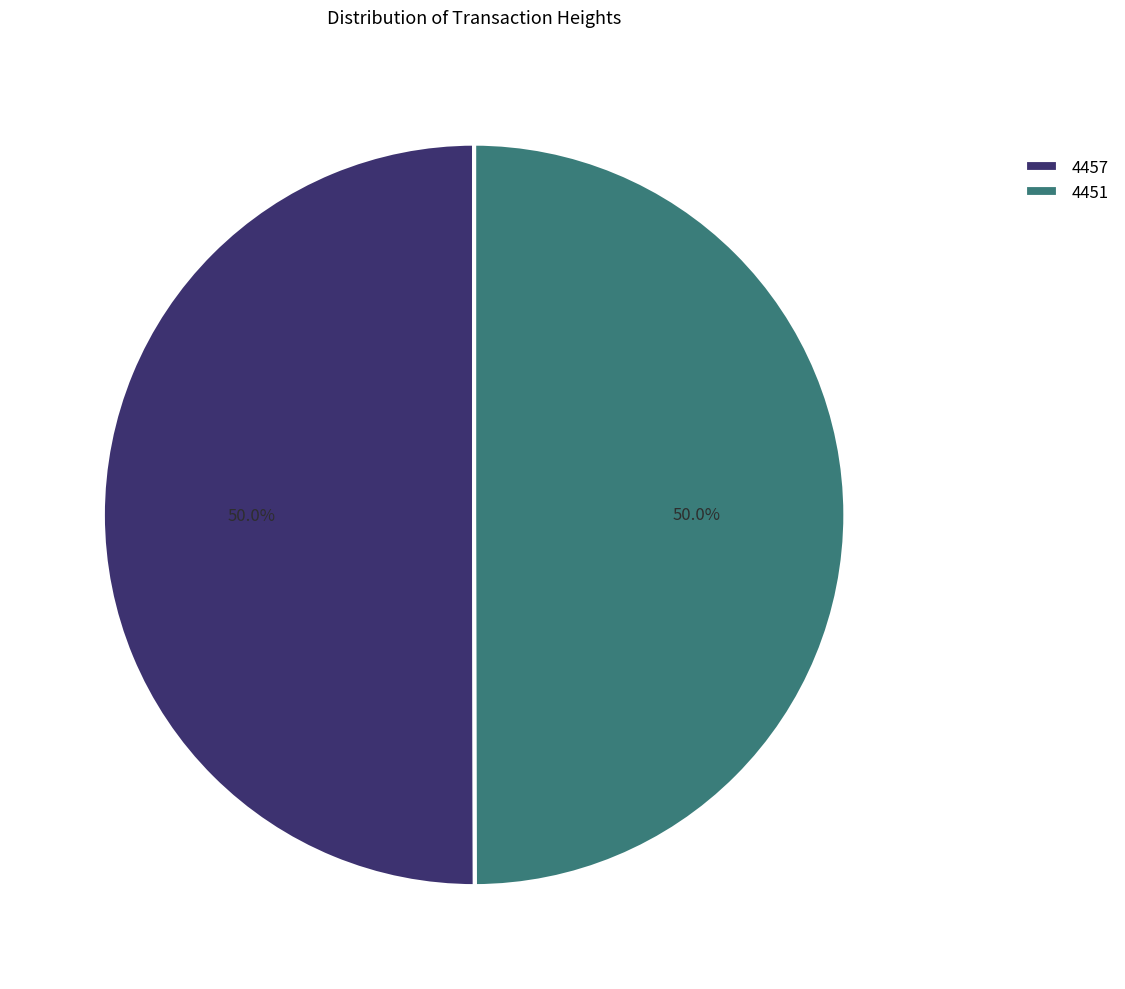

Is it true that 4451 is 50% of the pie?

True